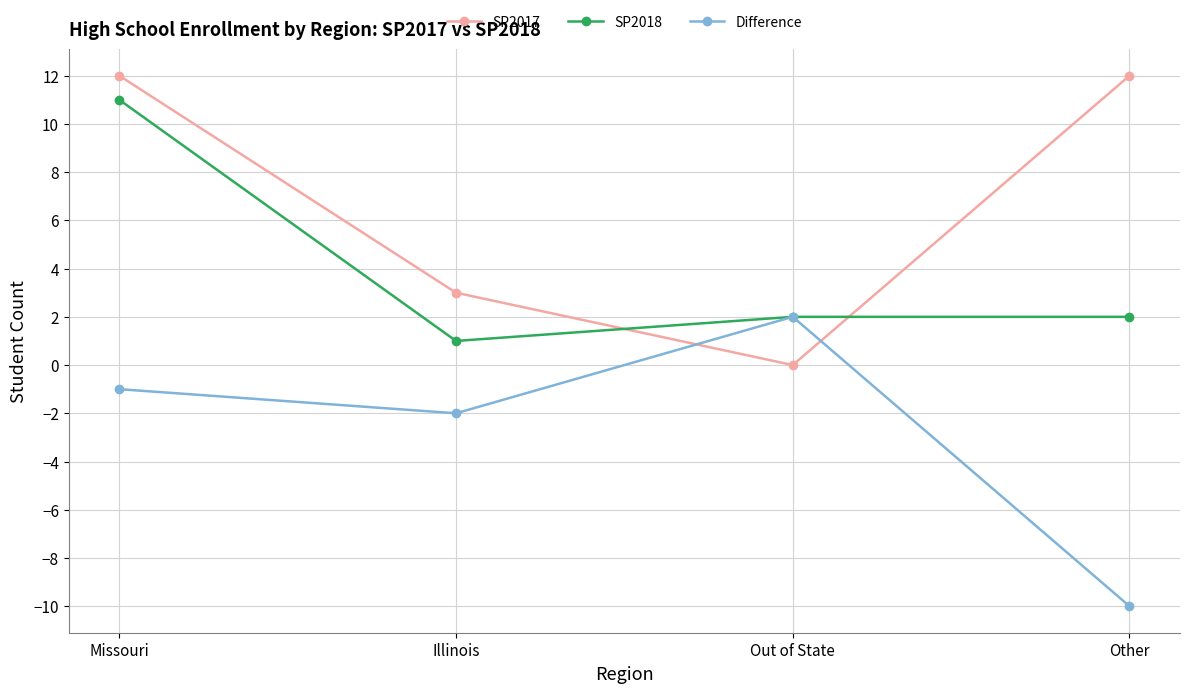

Is the value of Difference at Out of State greater than the value of SP2018 at Missouri?

No